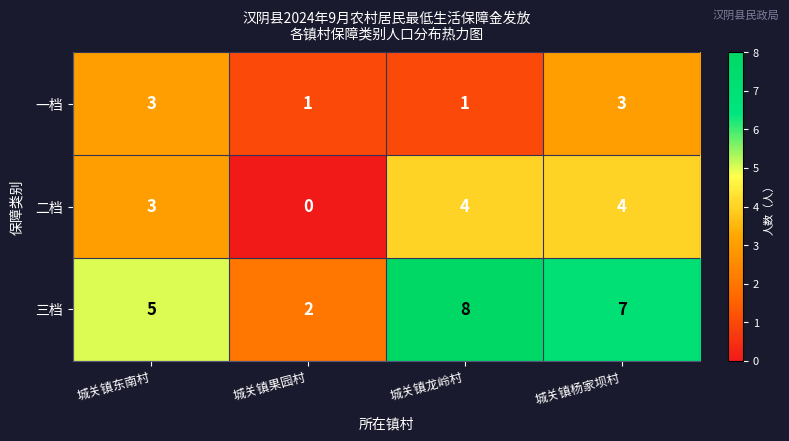

At which category does the chart reach its peak across all series?

城关镇龙岭村